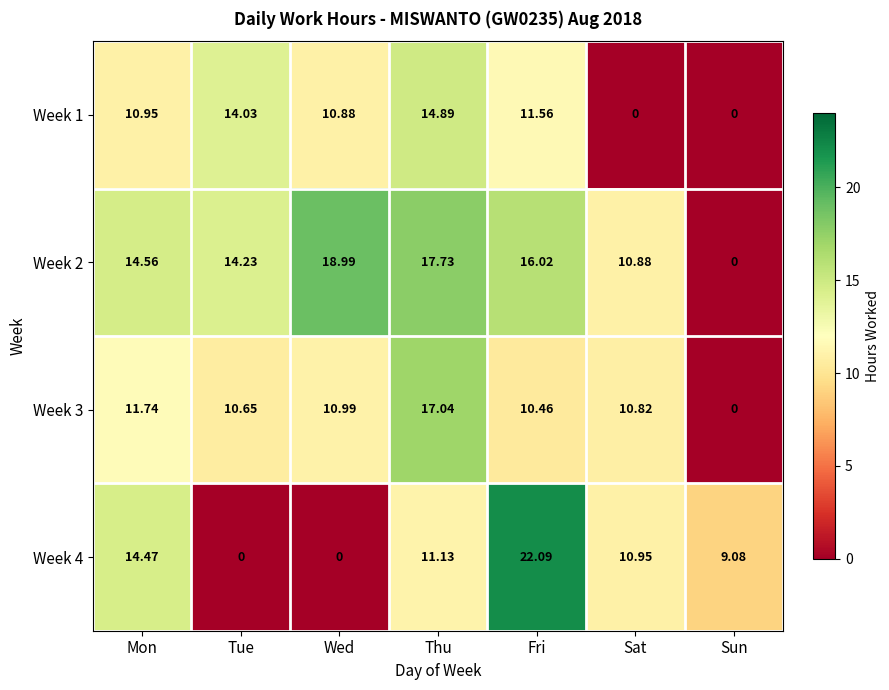

Rank the series by their maximum value, from lowest to highest.

Week 1, Week 3, Week 2, Week 4